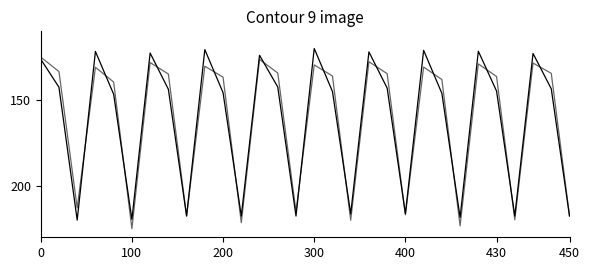

Does the chart have visible grid lines?

No